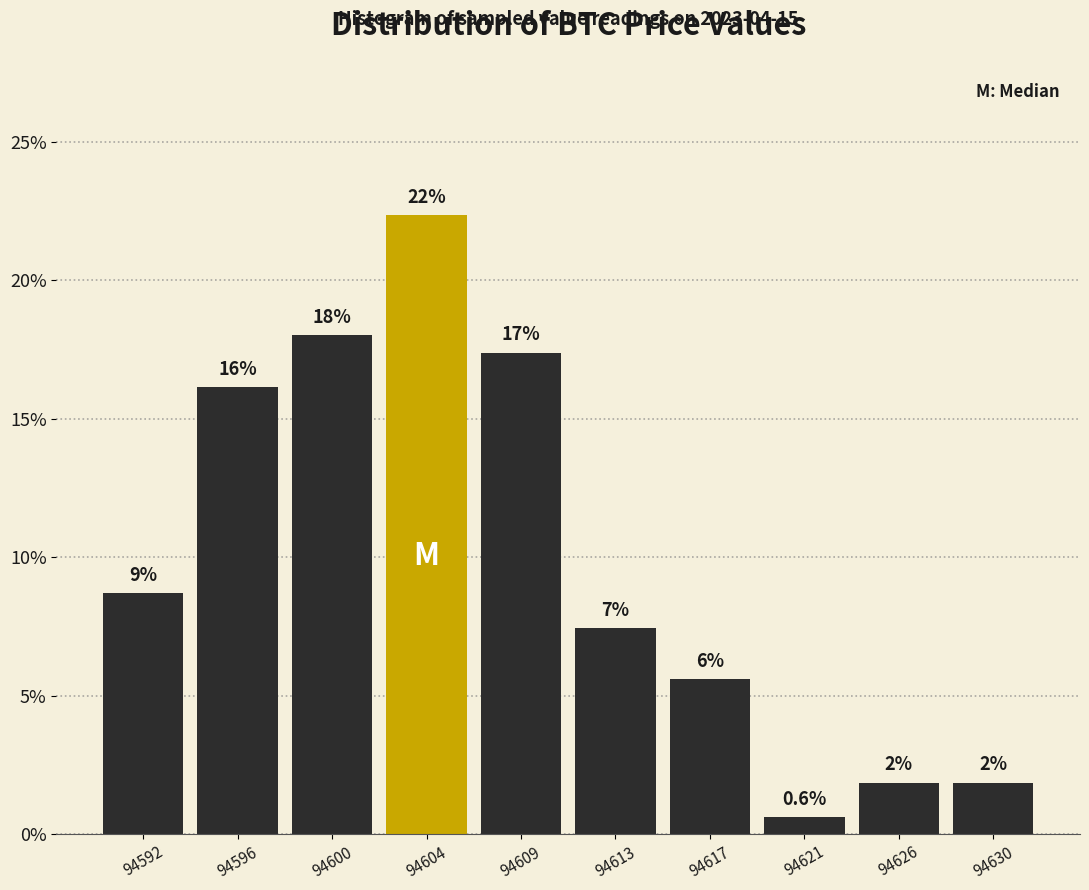

Does the chart contain any negative values?

No